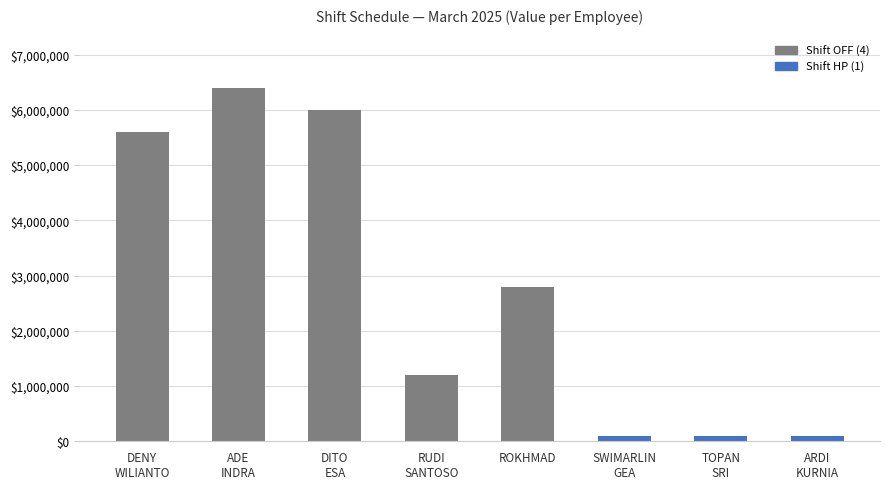

True or false: the data shows 3123065 at ADE
INDRA.

False